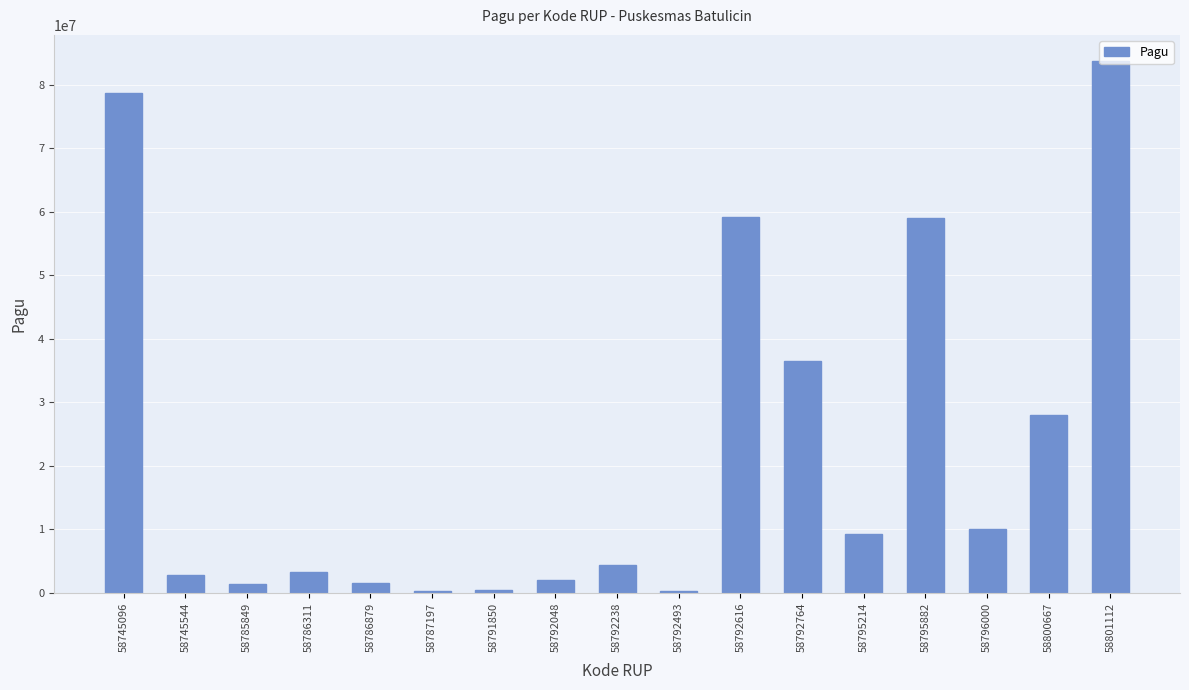

True or false: the data shows 131547729 at 58745096.

False